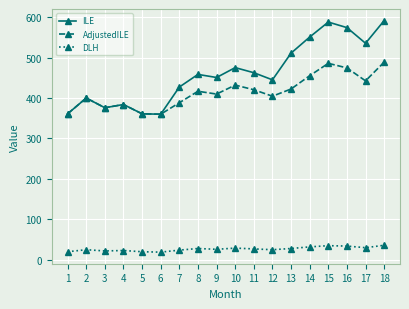

Where is ILE nearest to the value 475?

10